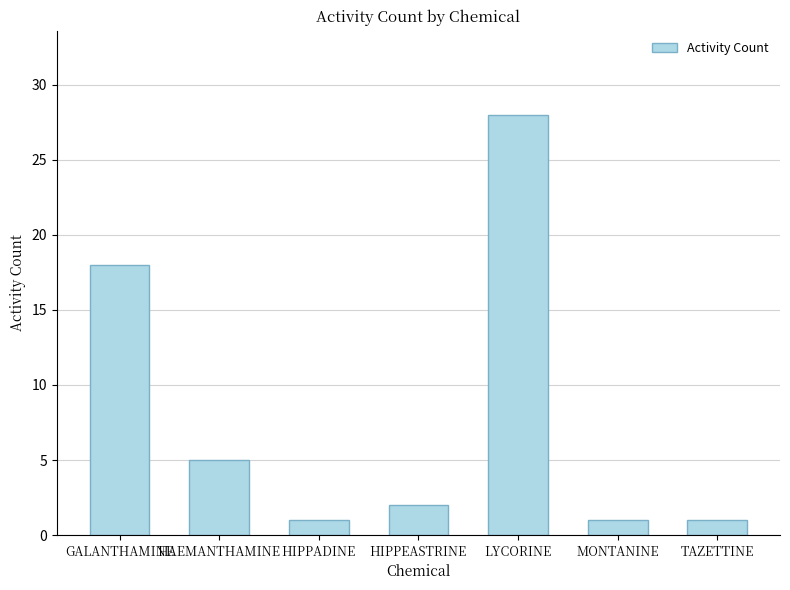

Reading left to right, transcribe all the data shown in this chart.

18	5	1	2	28	1	1